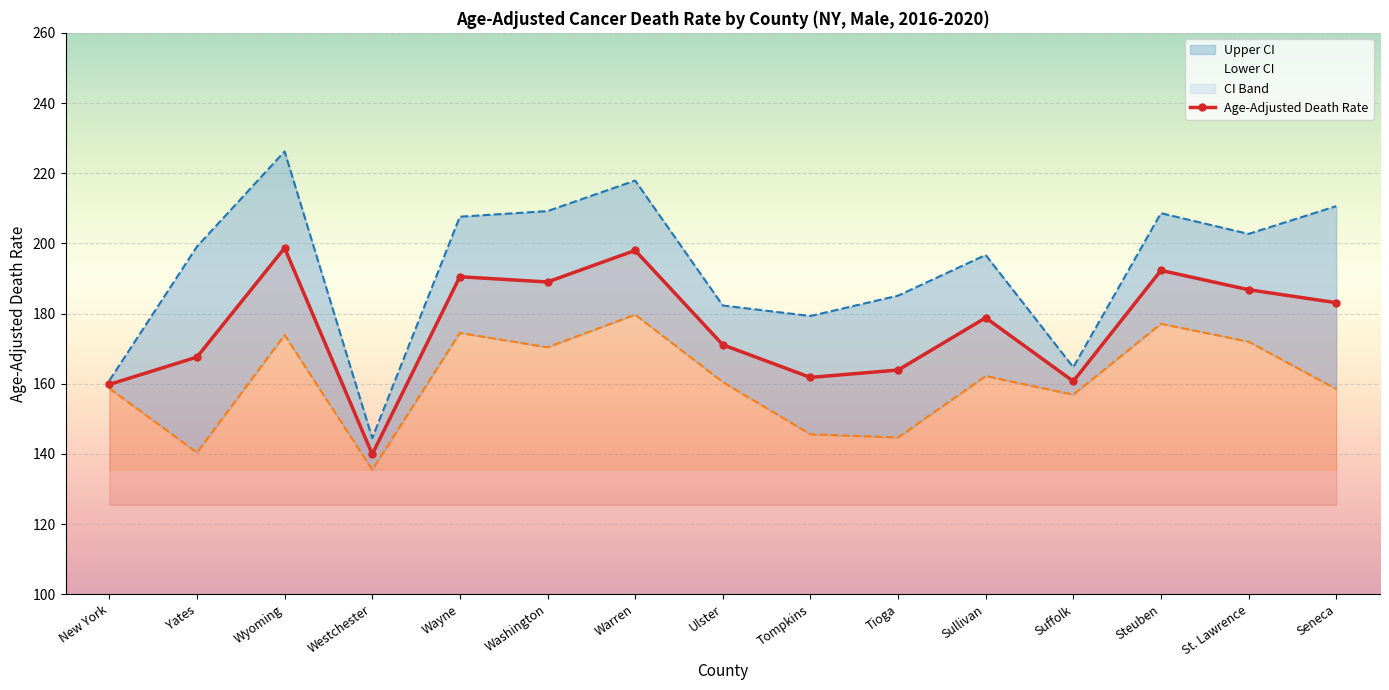

What is the difference between the second highest and minimum values in the Upper CI series?

73.4